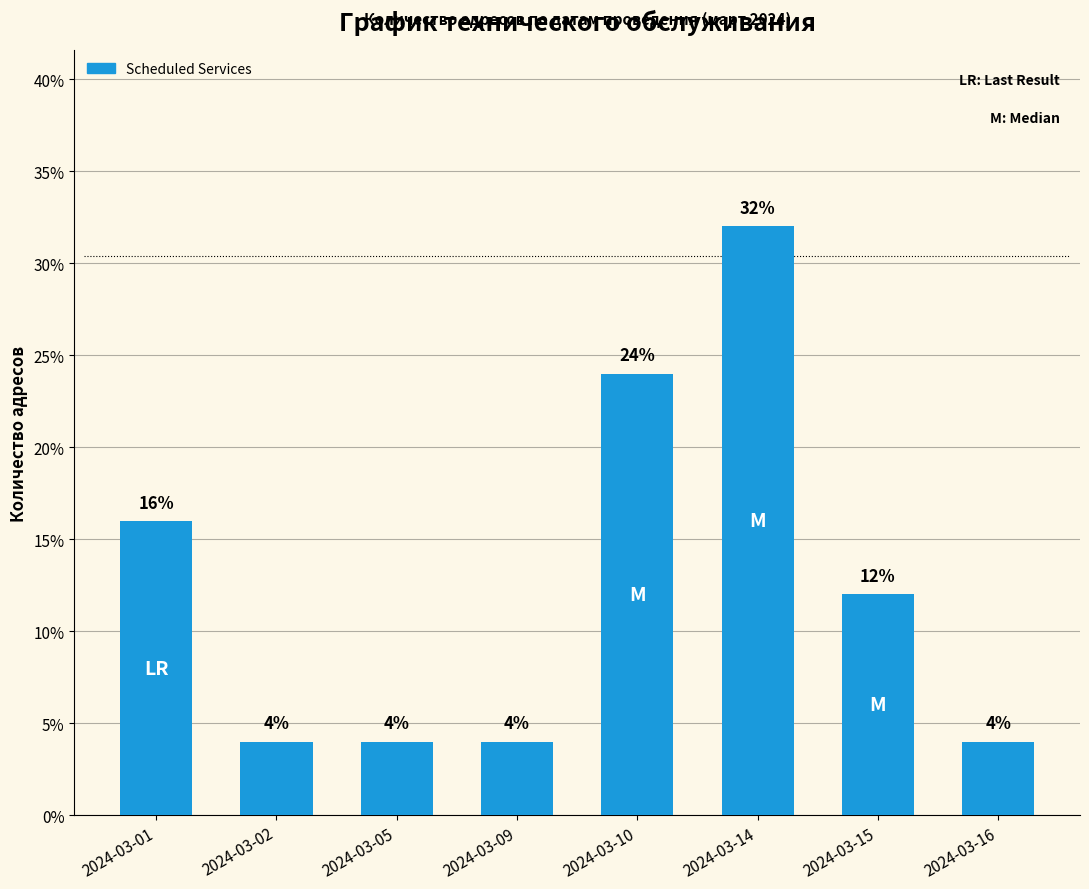

The value at 2024-03-09 is 4. True or false?

True